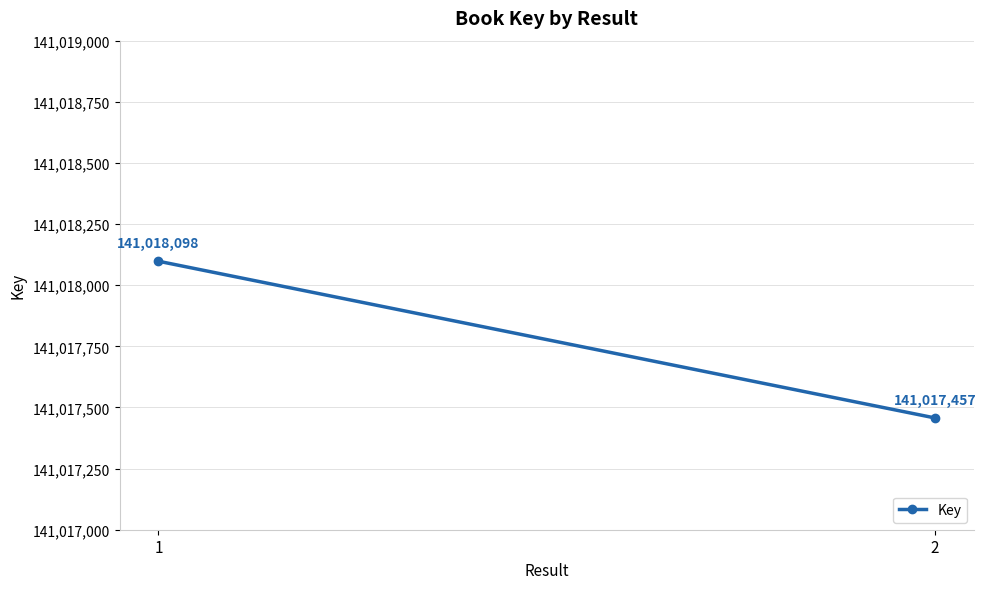

What is the maximum value shown in the chart?

141018098